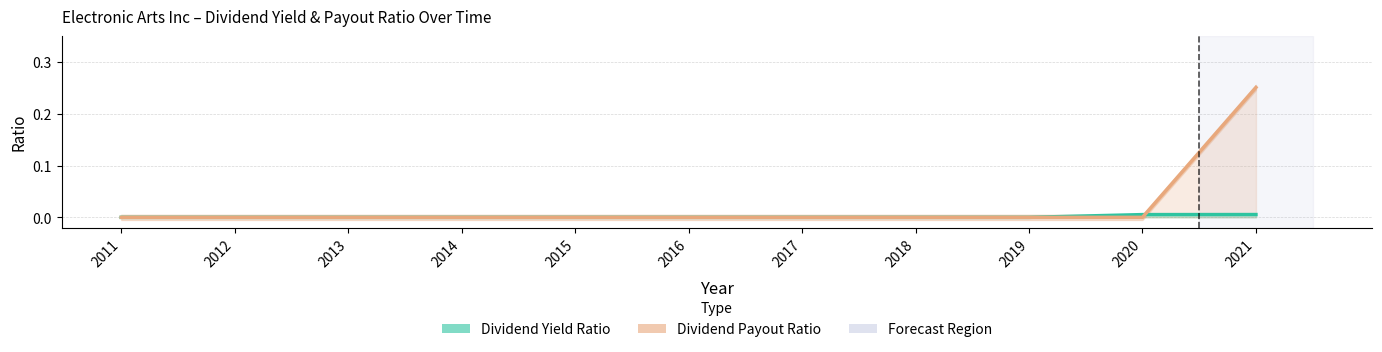

How many lines are shown in the chart?

2